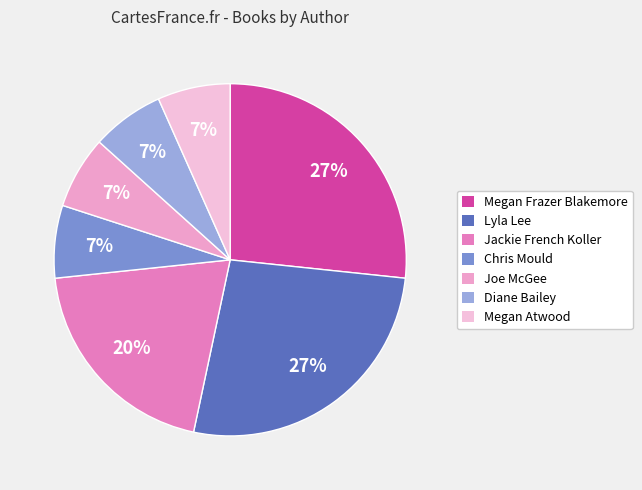

To the nearest percent, what is the difference between the Megan Frazer Blakemore and Joe McGee slice percentages?

20%